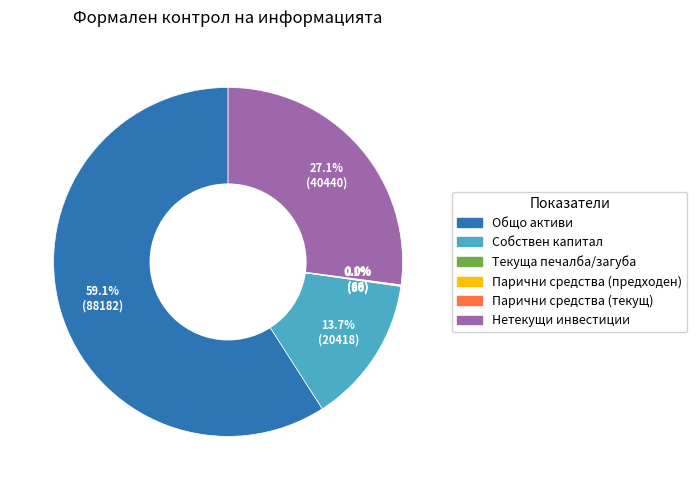

What is the majority slice?

Общо активи